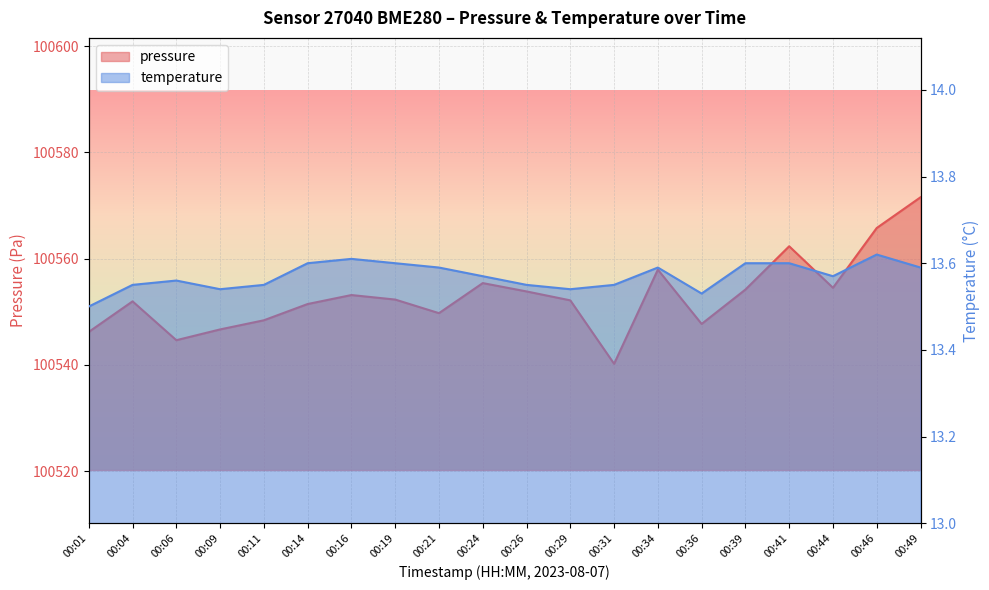

List the labels in order of temperature value, largest first.

00:46, 00:16, 00:14, 00:19, 00:39, 00:41, 00:21, 00:34, 00:49, 00:24, 00:44, 00:06, 00:04, 00:11, 00:26, 00:31, 00:09, 00:29, 00:36, 00:01